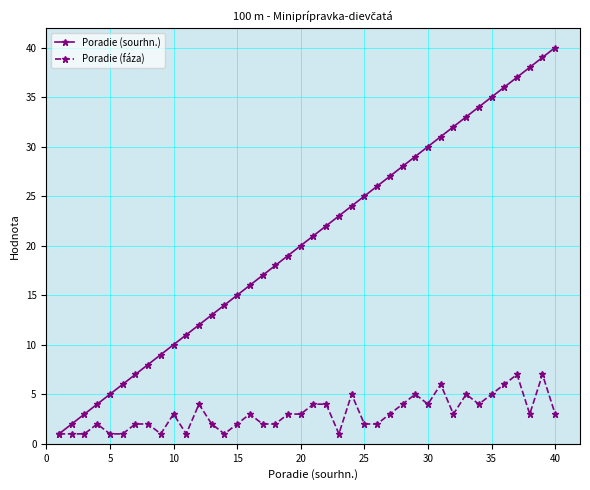

List the series in order of their overall mean, highest first.

Poradie (sourhn.), Poradie (fáza)